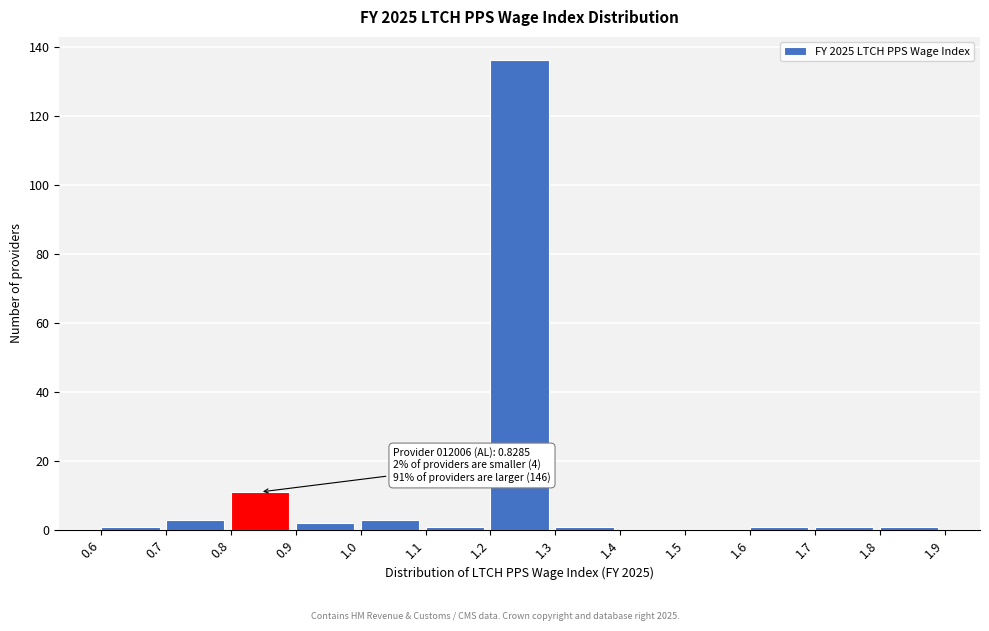

Over which range of the x-axis is the bar tallest?

1.2 to 1.3